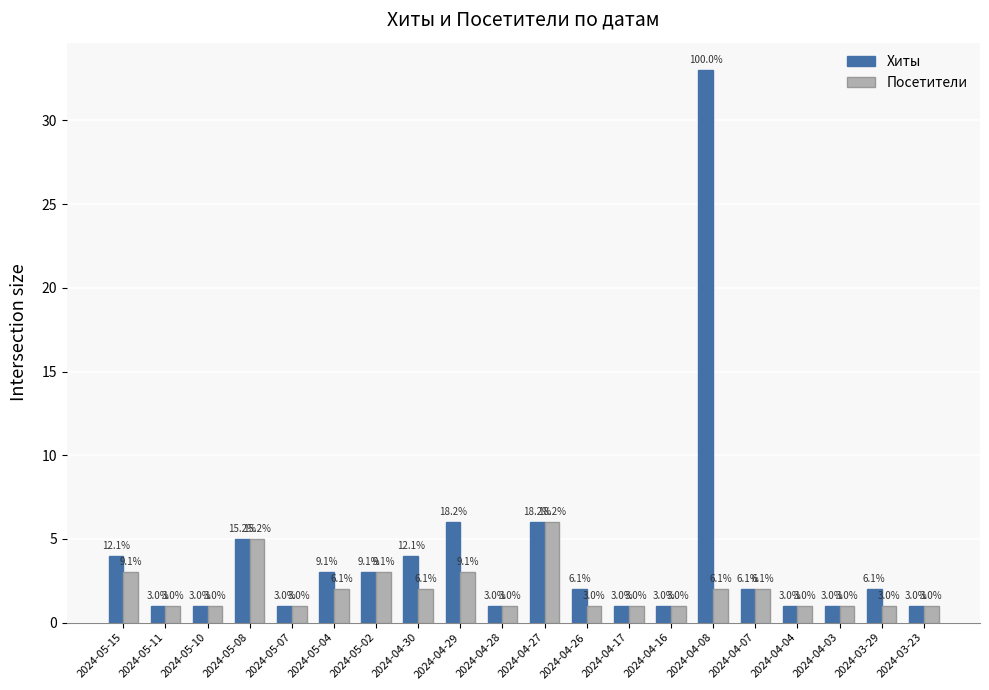

Which series has the widest spread of values?

Хиты